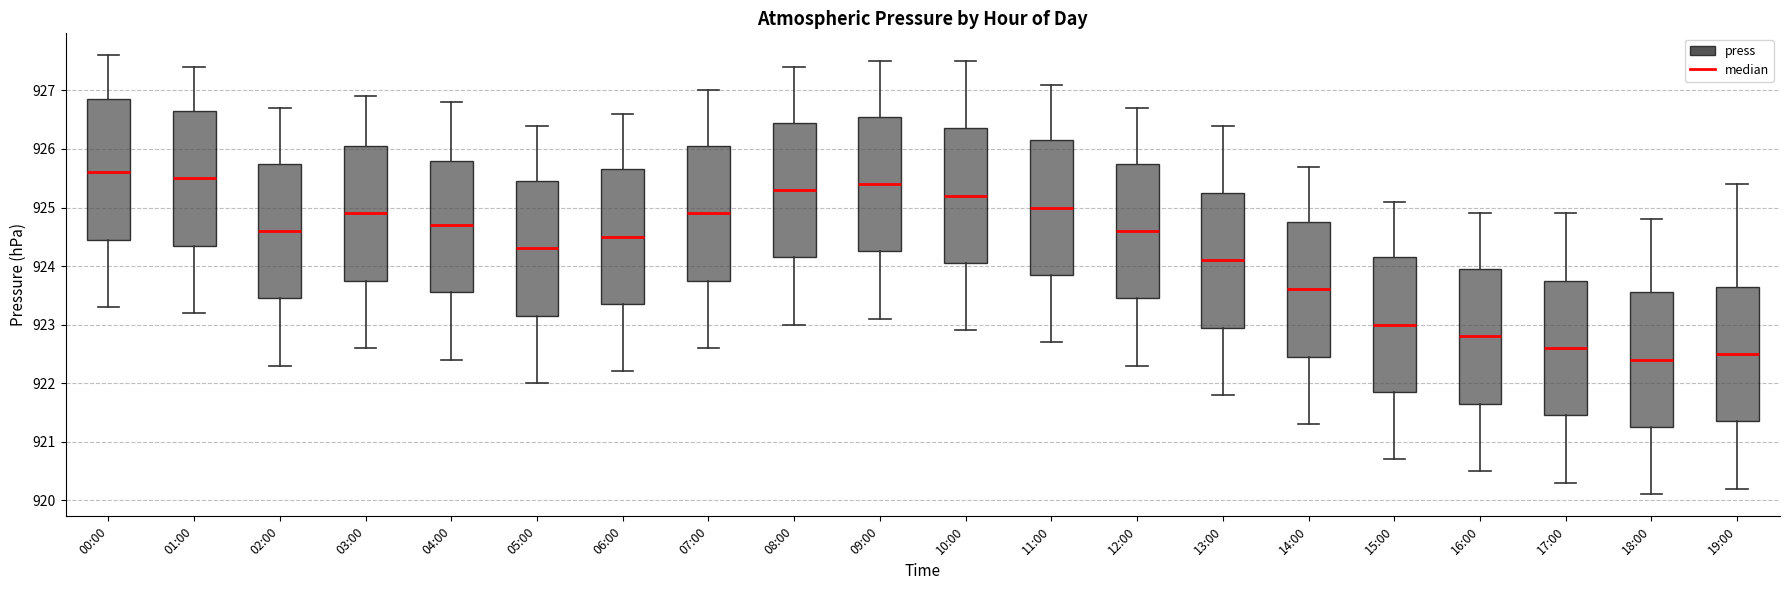

Where does the upper whisker of the box for 19:00 end on the y-axis? The values are not printed on the chart, so give them approximately, as read against the axis.

925.4